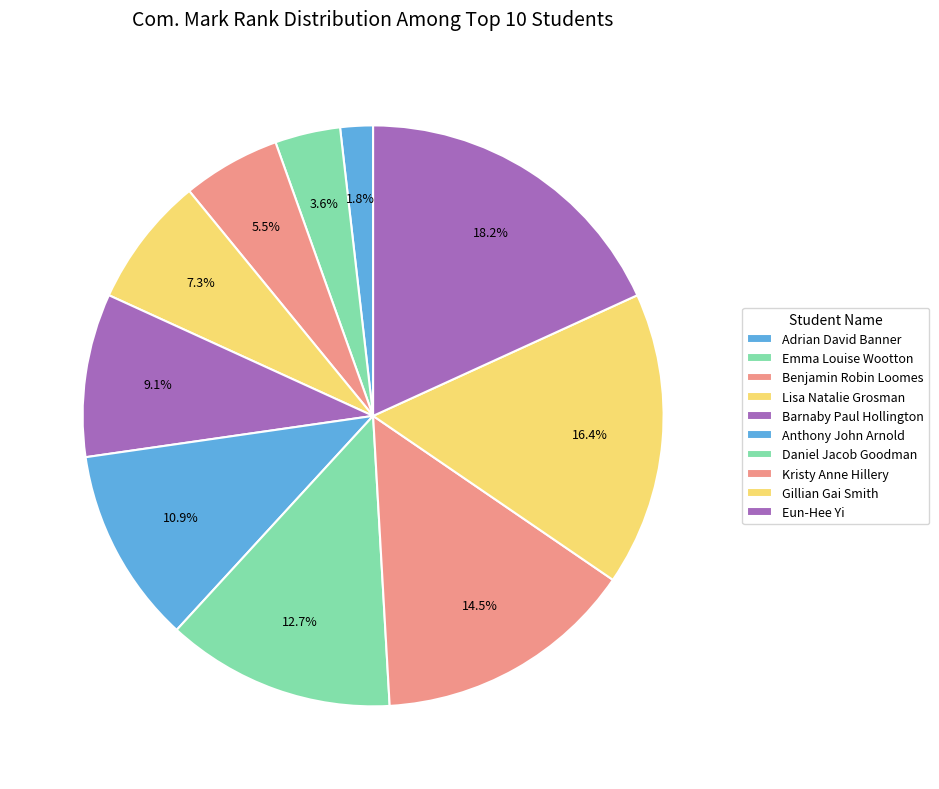

Count the number of slices in the pie.

10